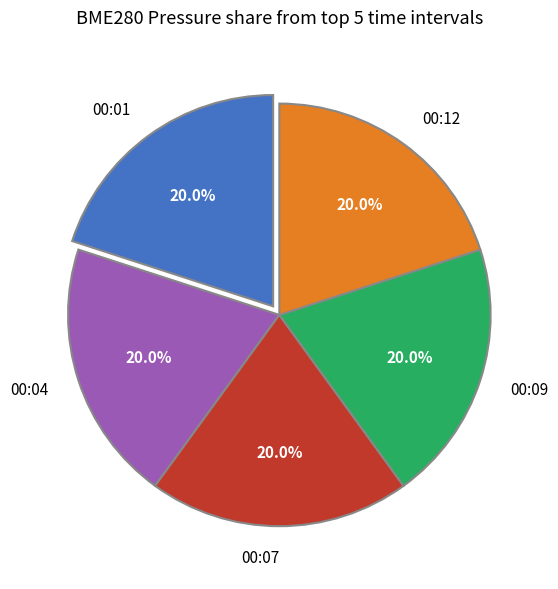

Does any single category account for the majority?

No